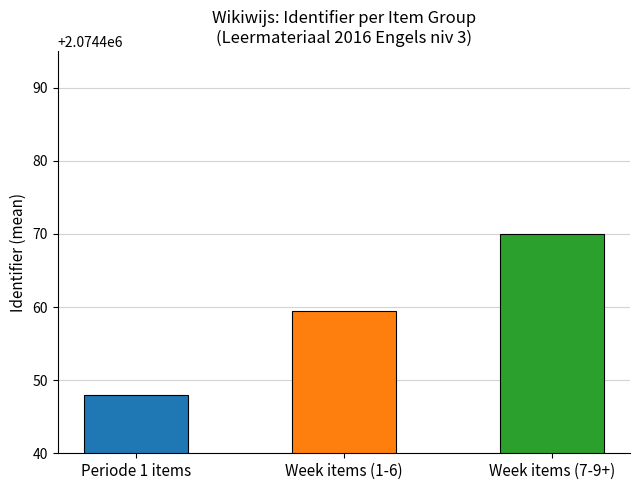

Does the chart contain any negative values?

No